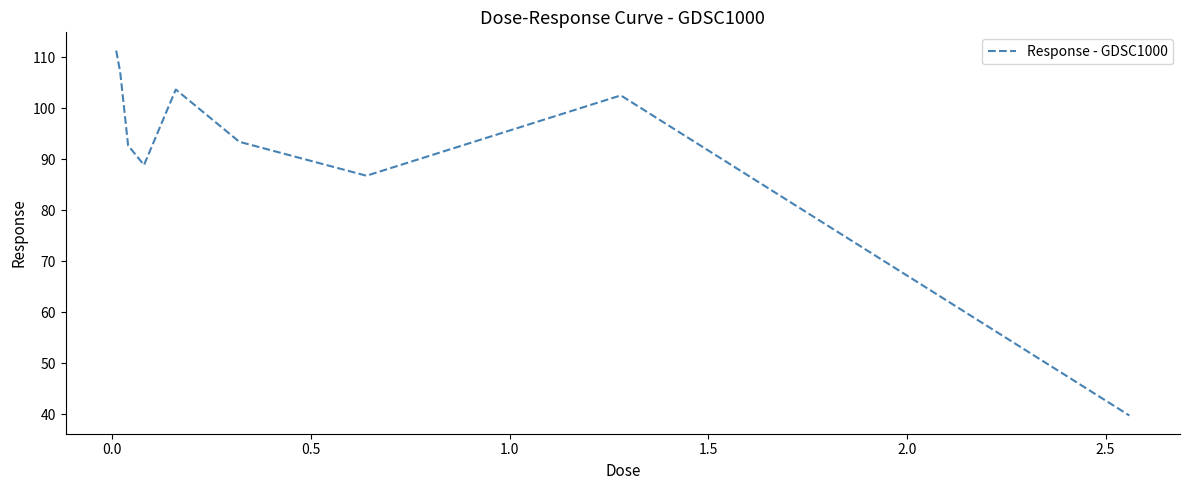

Reading right to left, list all the values displayed in this chart.

39.8	102.5	86.8	93.4	103.7	88.9	92.7	107.2	111.3